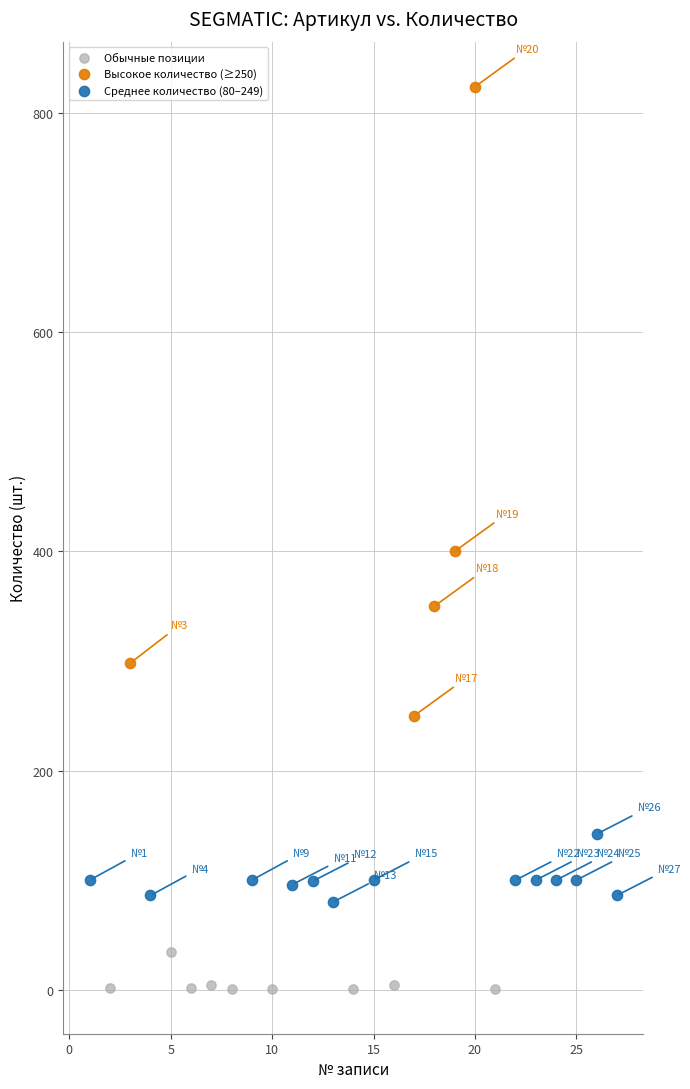

Which series has the largest Y range (max minus min)?

Высокое количество (≥250)